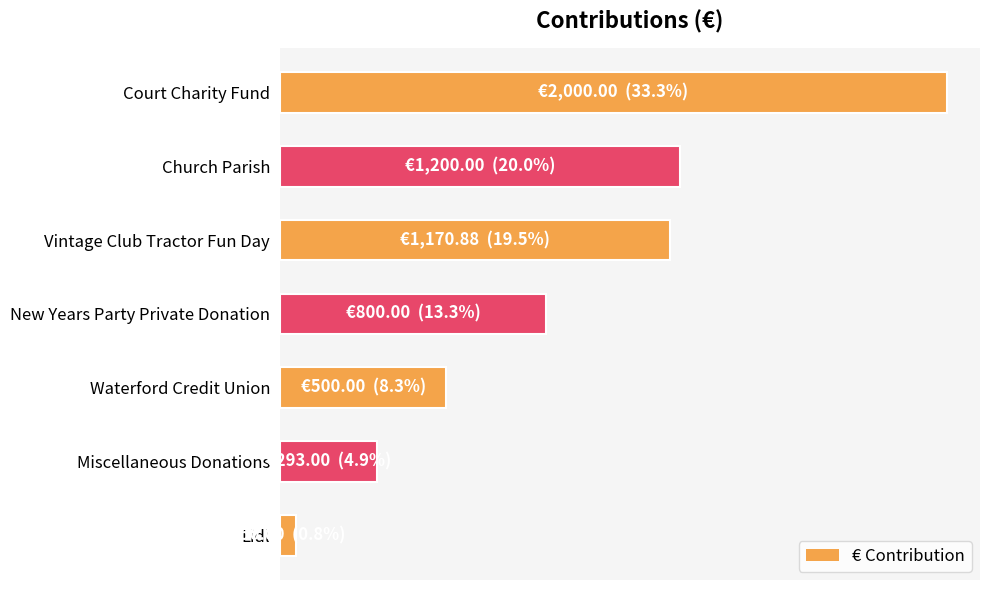

Which label corresponds to the smallest value in the chart?

Lidl